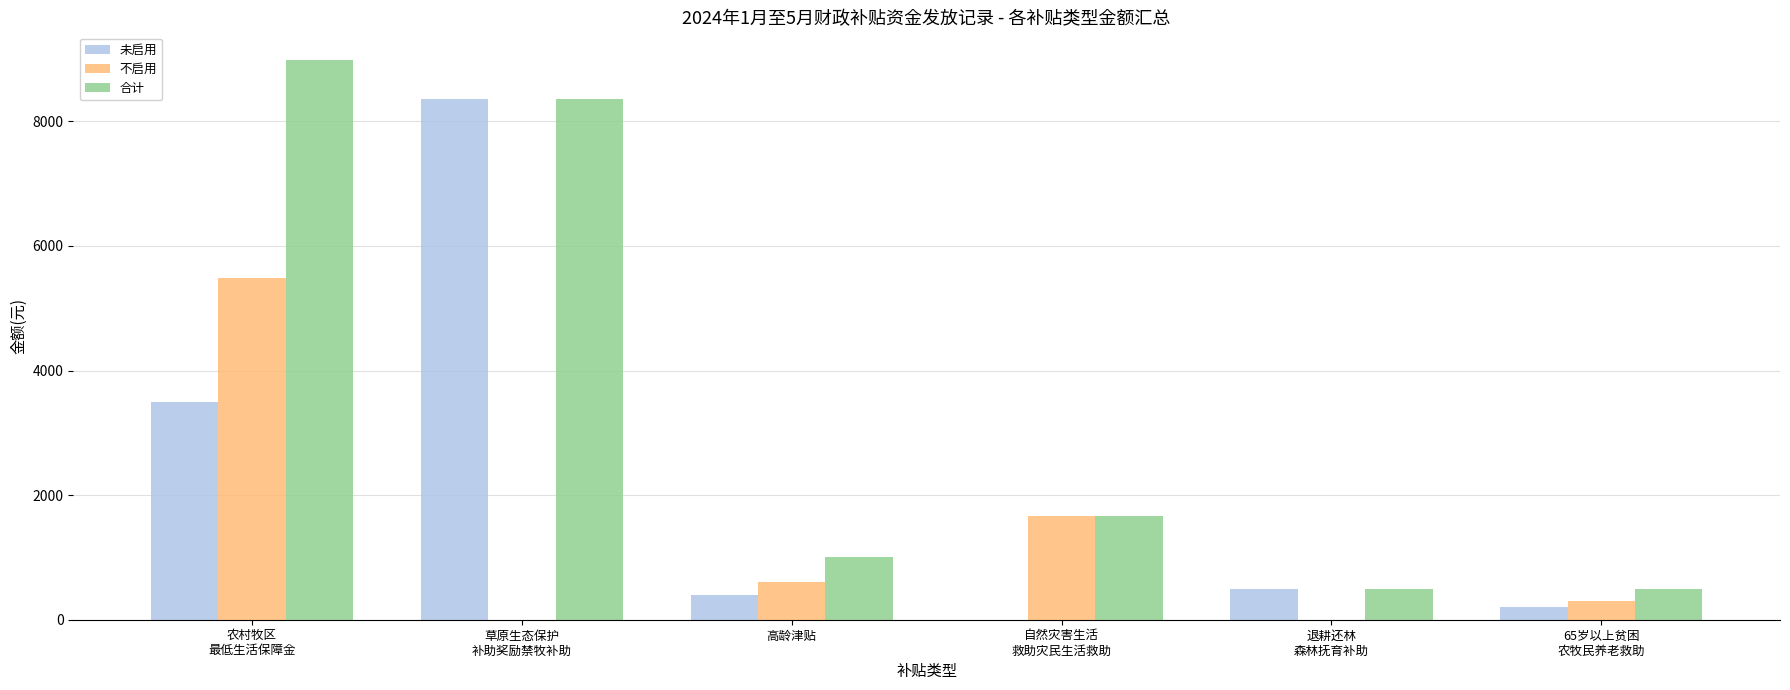

What is the greatest value displayed?

8980.0